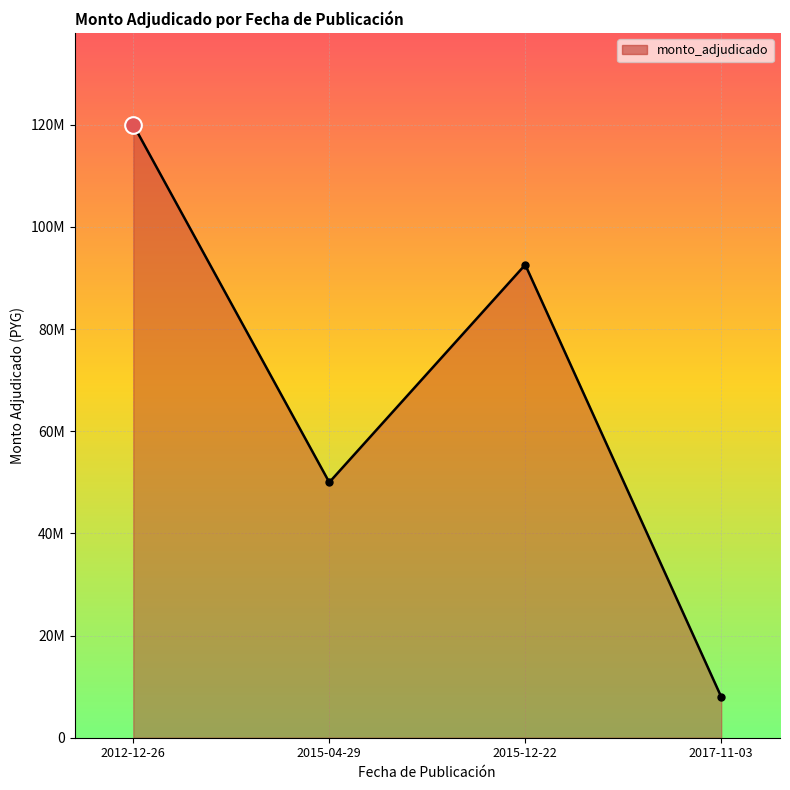

What is the difference between the maximum and second lowest values?

70000000